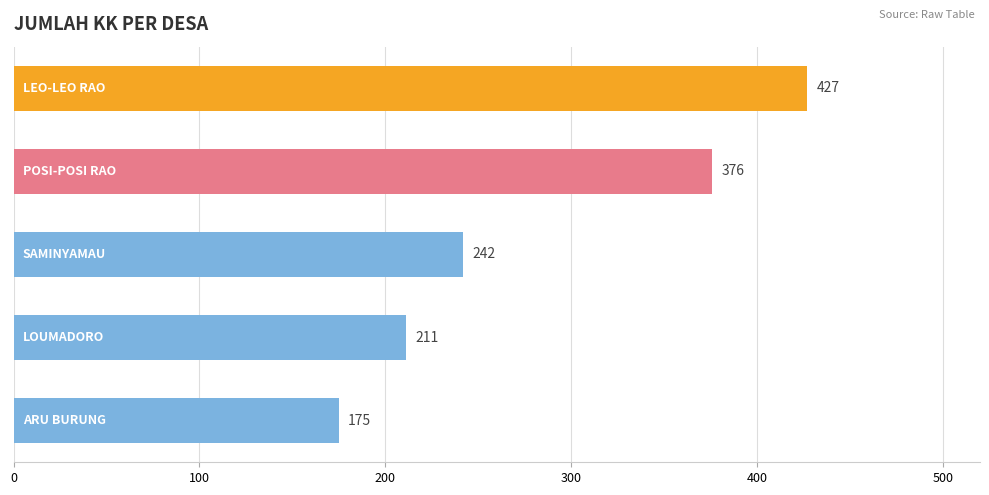

What is the difference between the second highest and second lowest values?

165